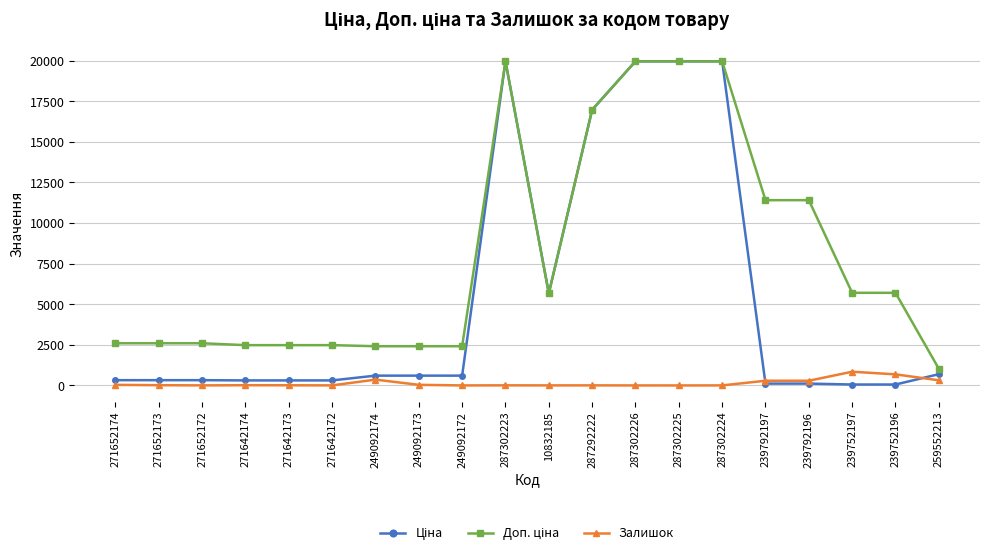

What is the label of the 18th point from the left?

239752197